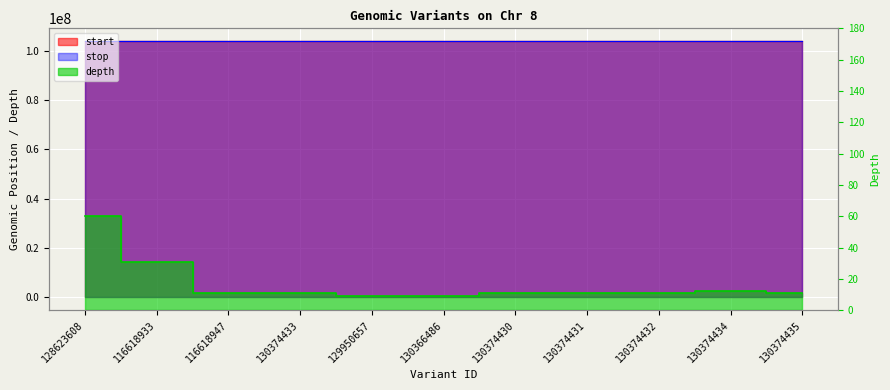

Which series has the widest spread of values?

start